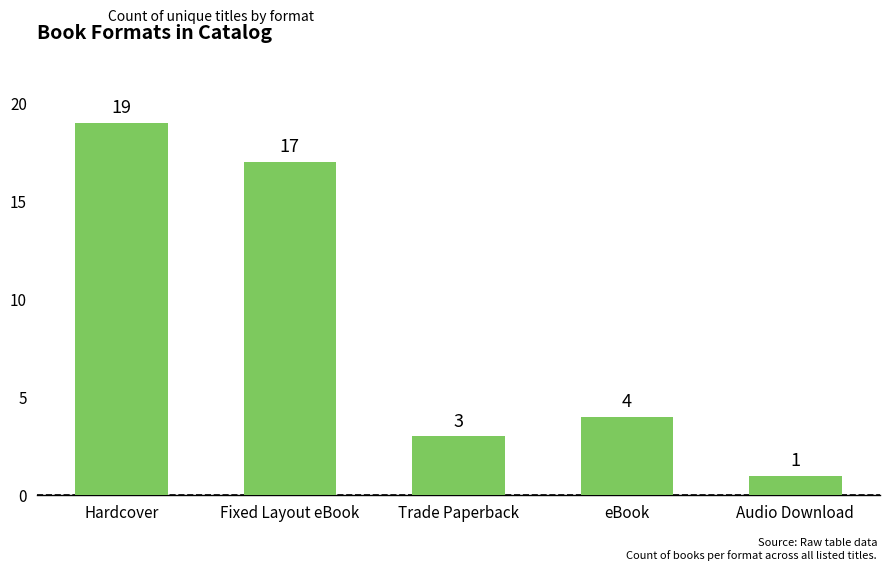

What is the value of the 2nd bar from the left?

17